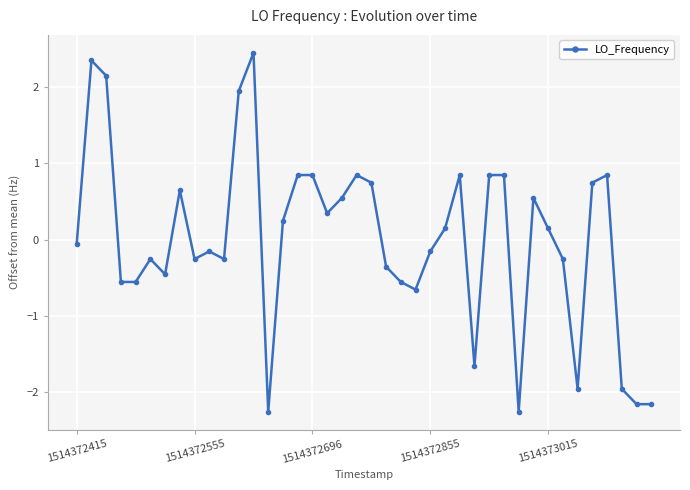

What is the value of the 23rd point from the left?

-0.6